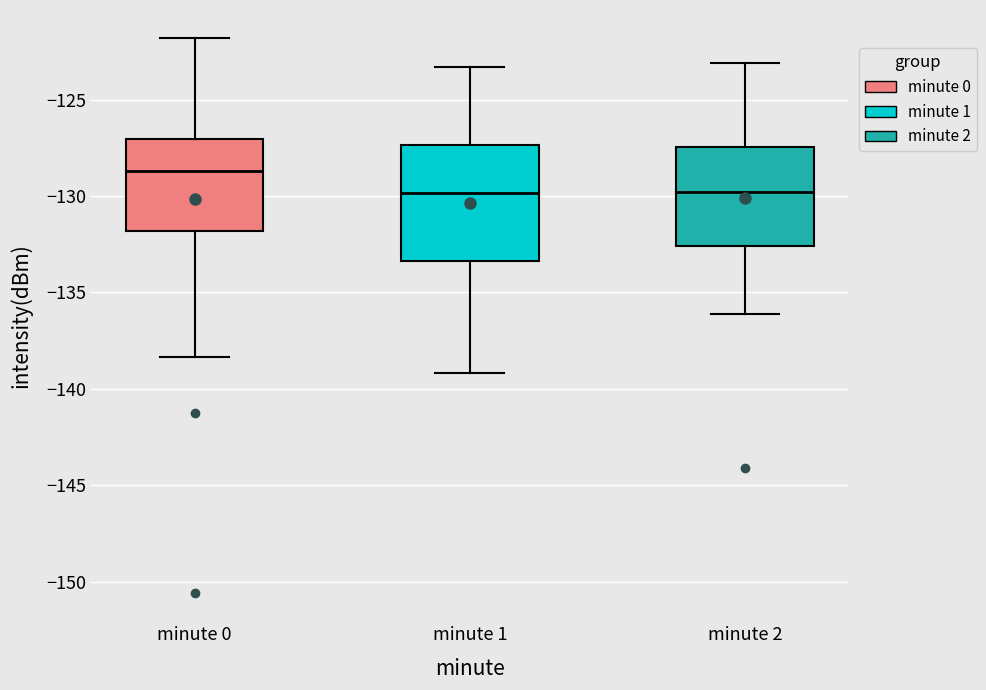

Reading left to right, read every box against the y-axis: the position of its median line, the range the box covers, and the ends of its whiskers. The values are not printed on the chart, so give them approximately, as read against the axis.

minute 0: median -128.5, box -132.0 to -127.0, whiskers -138.5 to -122.0
minute 1: median -130.0, box -133.5 to -127.5, whiskers -139.0 to -123.5
minute 2: median -130.0, box -132.5 to -127.5, whiskers -136.0 to -123.0